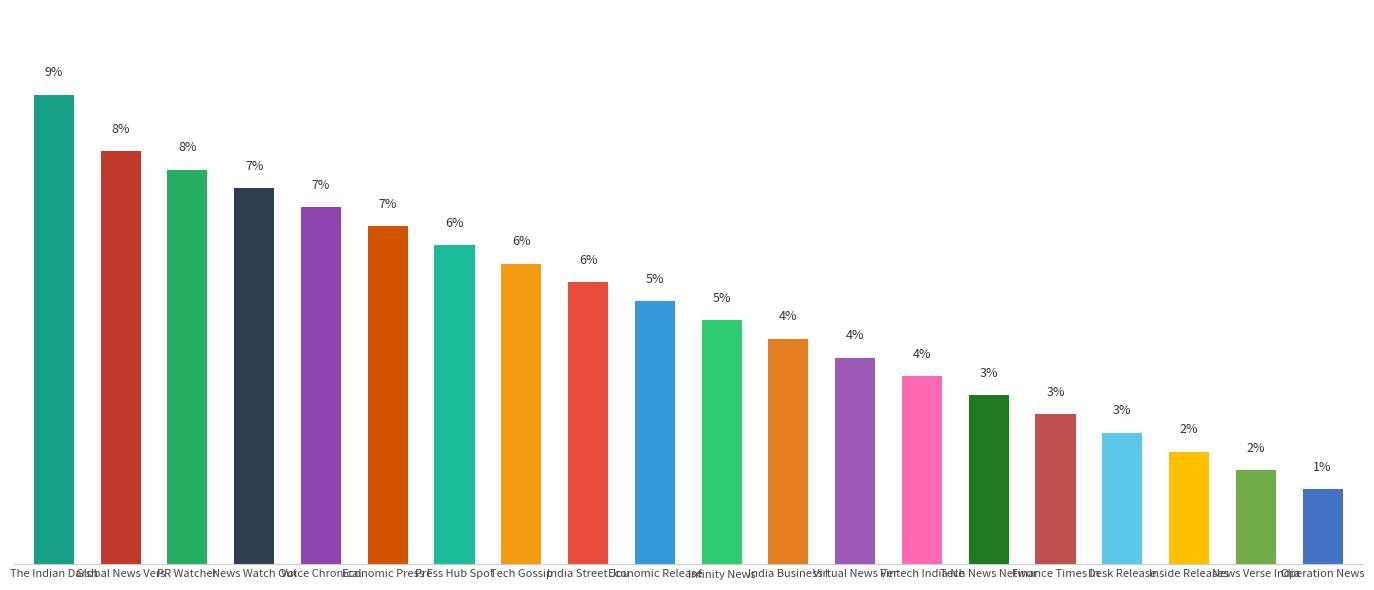

Rank the categories by value from lowest to highest.

Operation News, News Verse India, Inside Releases, Desk Release, Finance Times In, Tech News Networ, Fintech India Ne, Virtual News Ver, India Business I, Infinity News, Economic Release, India Street Jou, Tech Gossip, Press Hub Spot, Economic Press F, Voice Chronical, News Watch Out, PR Watcher, Global News Vers, The Indian Darsh